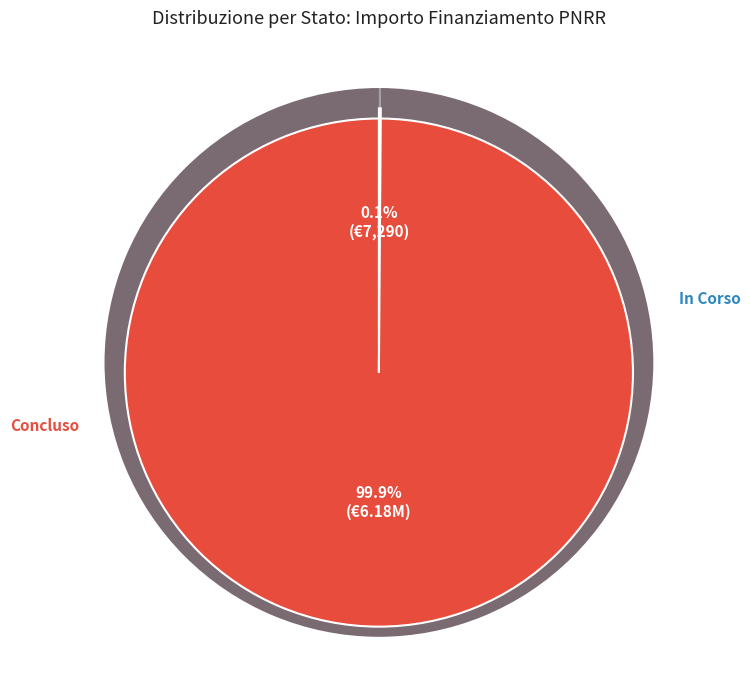

Is there a majority slice in this chart?

Yes